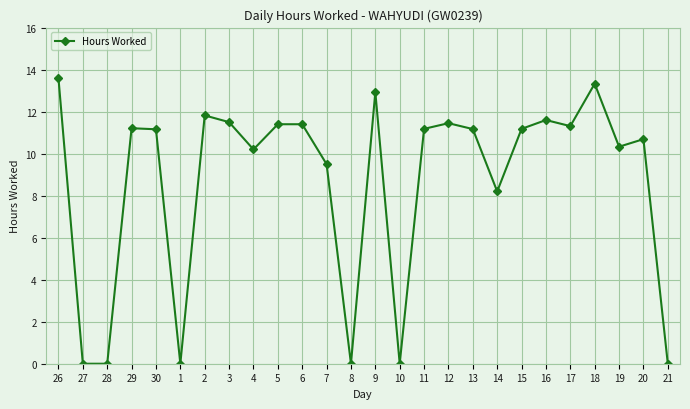

True or false: the data has more than 1 interior local peaks.

True